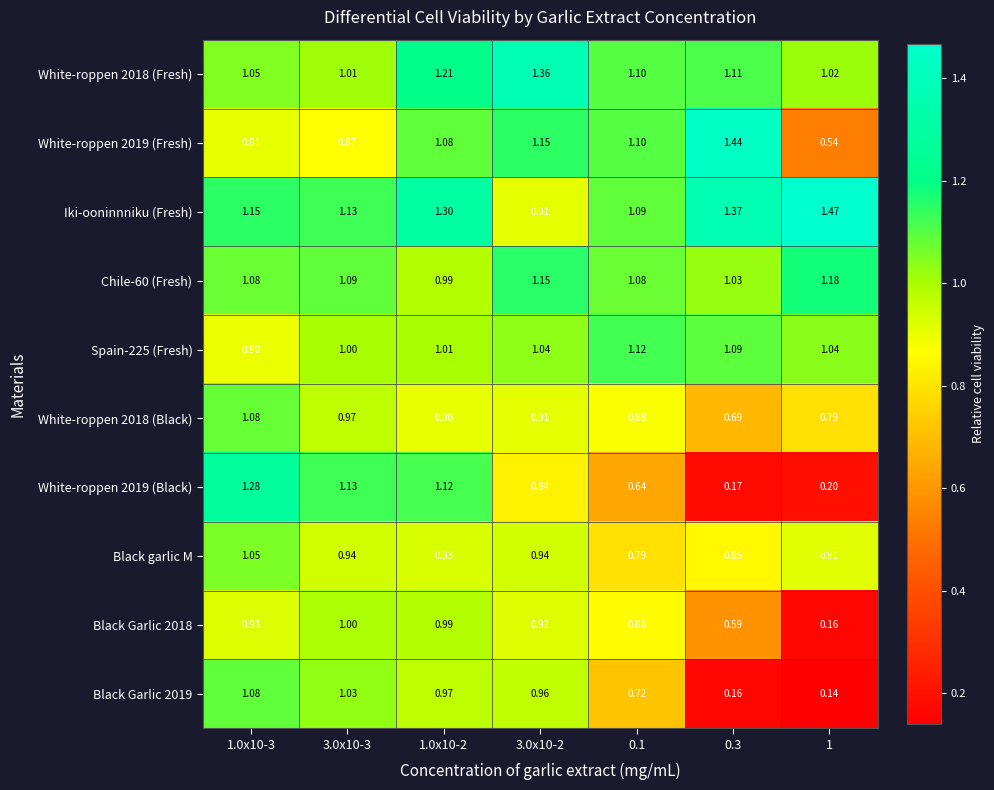

Which series has the largest total across all categories?

Iki-ooninnniku (Fresh)